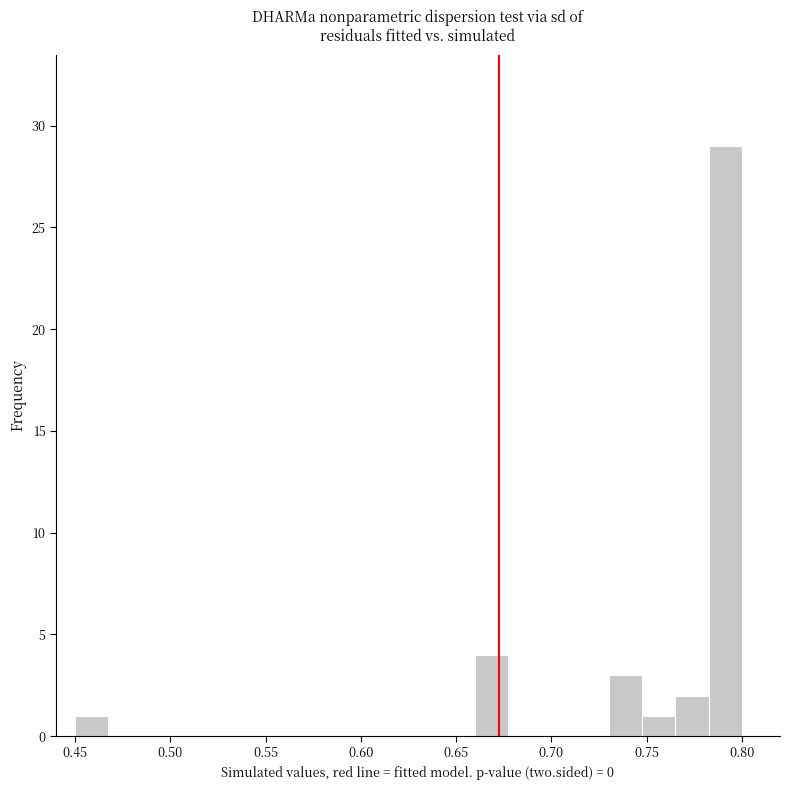

Around what value on the x-axis is the tallest bar? Give the approximate position of its centre, as read against the axis.

0.790